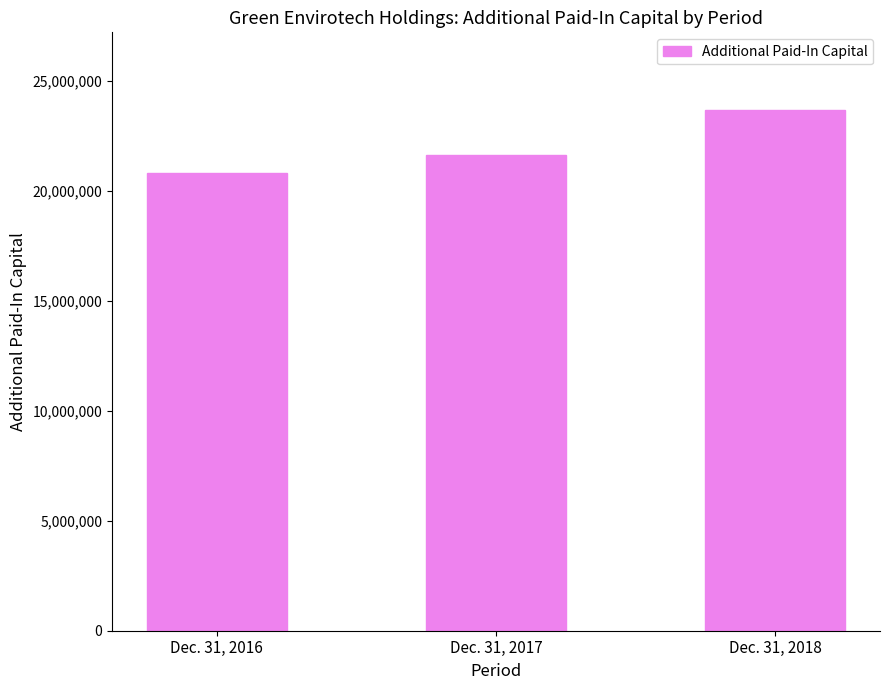

True or false: the data shows 23650375 at Dec. 31, 2018.

True